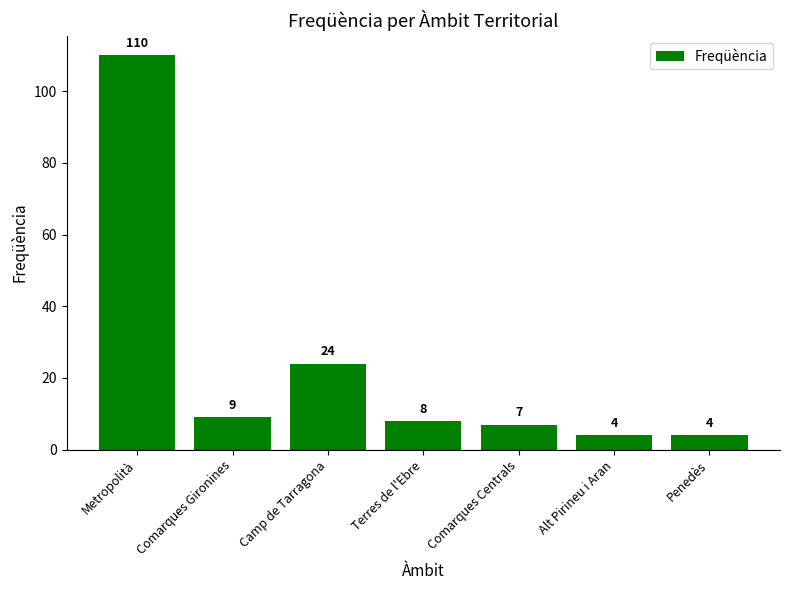

Does the chart contain stacked bars?

No